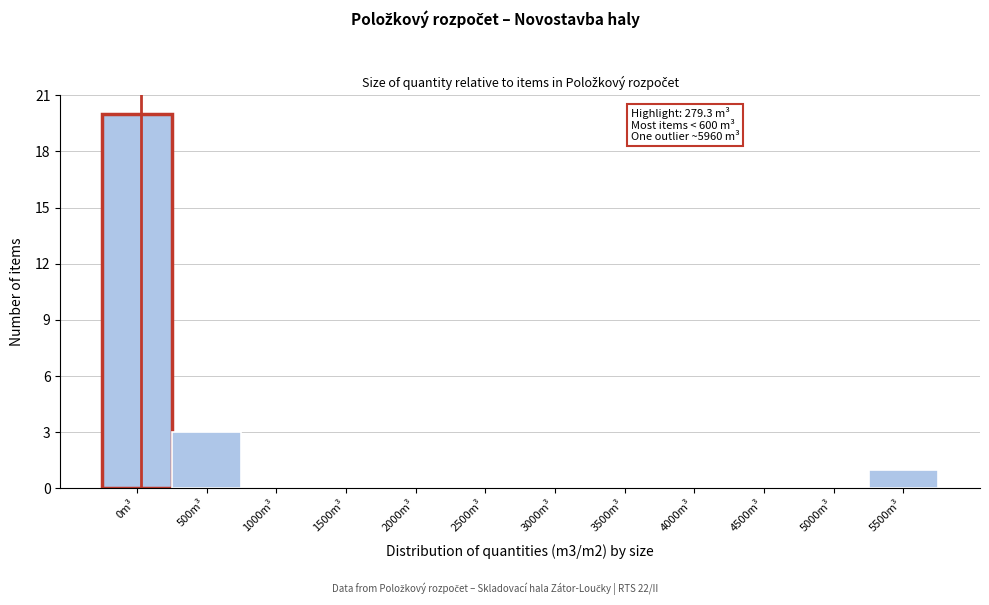

Reading left to right, extract all data points from this chart.

0m³=20	500m³=3	1000m³=0	1500m³=0	2000m³=0	2500m³=0	3000m³=0	3500m³=0	4000m³=0	4500m³=0	5000m³=0	5500m³=1